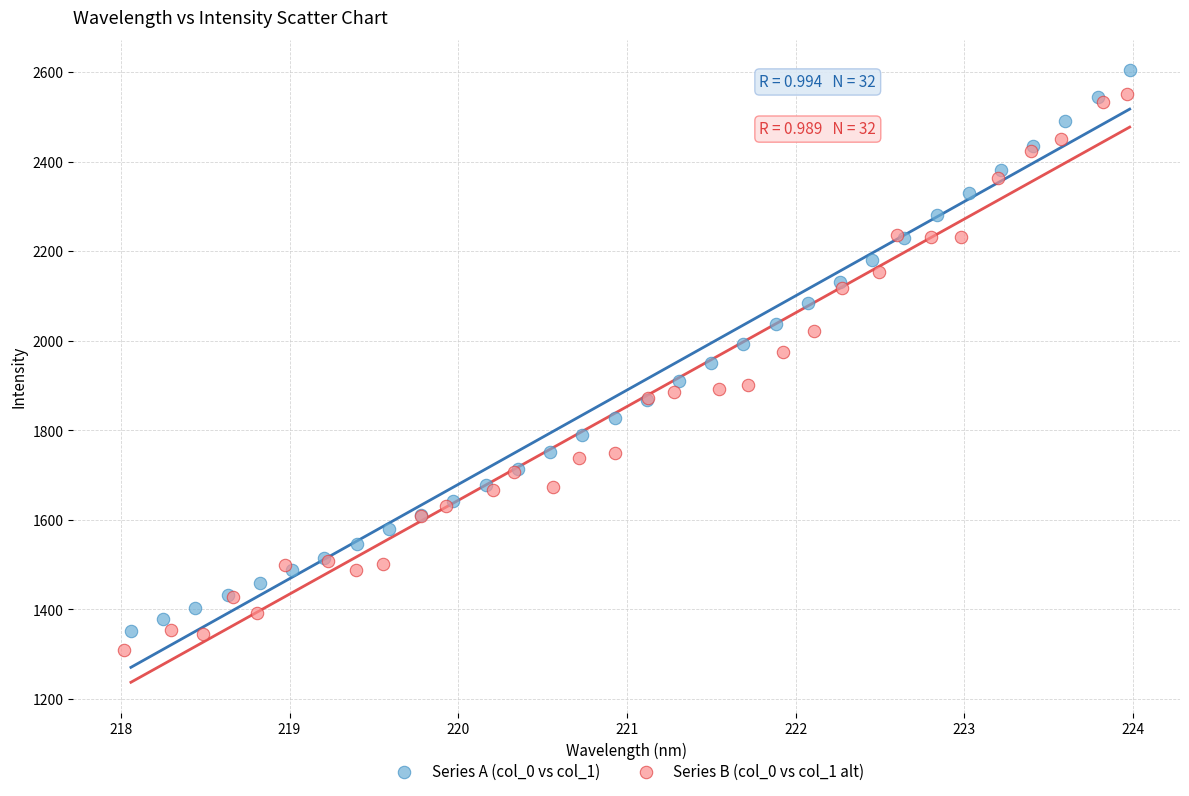

What are all the series names shown in the legend?

Series A (col_0 vs col_1), Series B (col_0 vs col_1 alt)